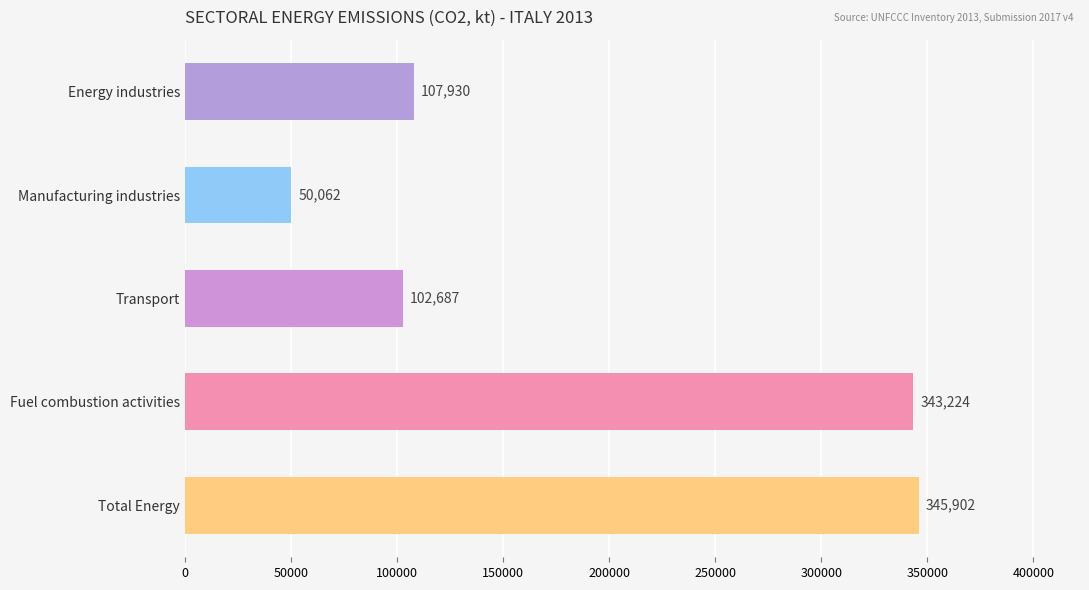

What is the ratio of the value at Transport to the value at Fuel combustion activities?

0.3